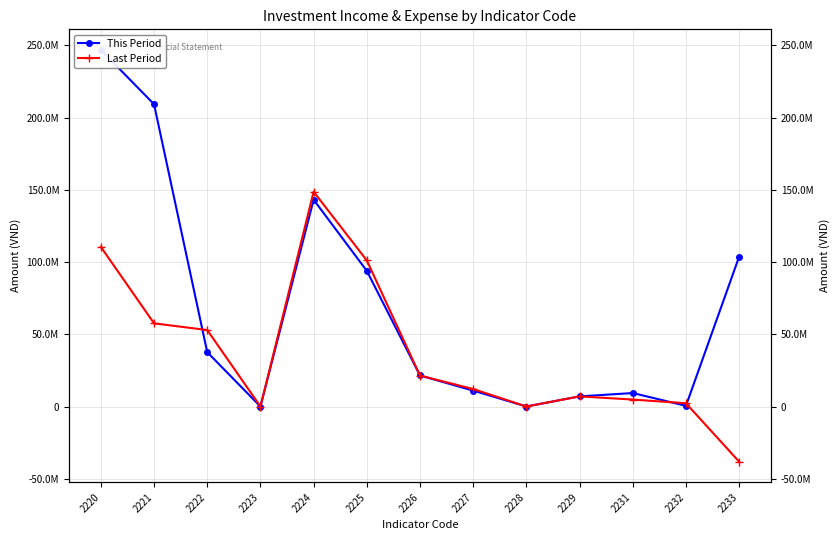

Does the chart have visible grid lines?

Yes